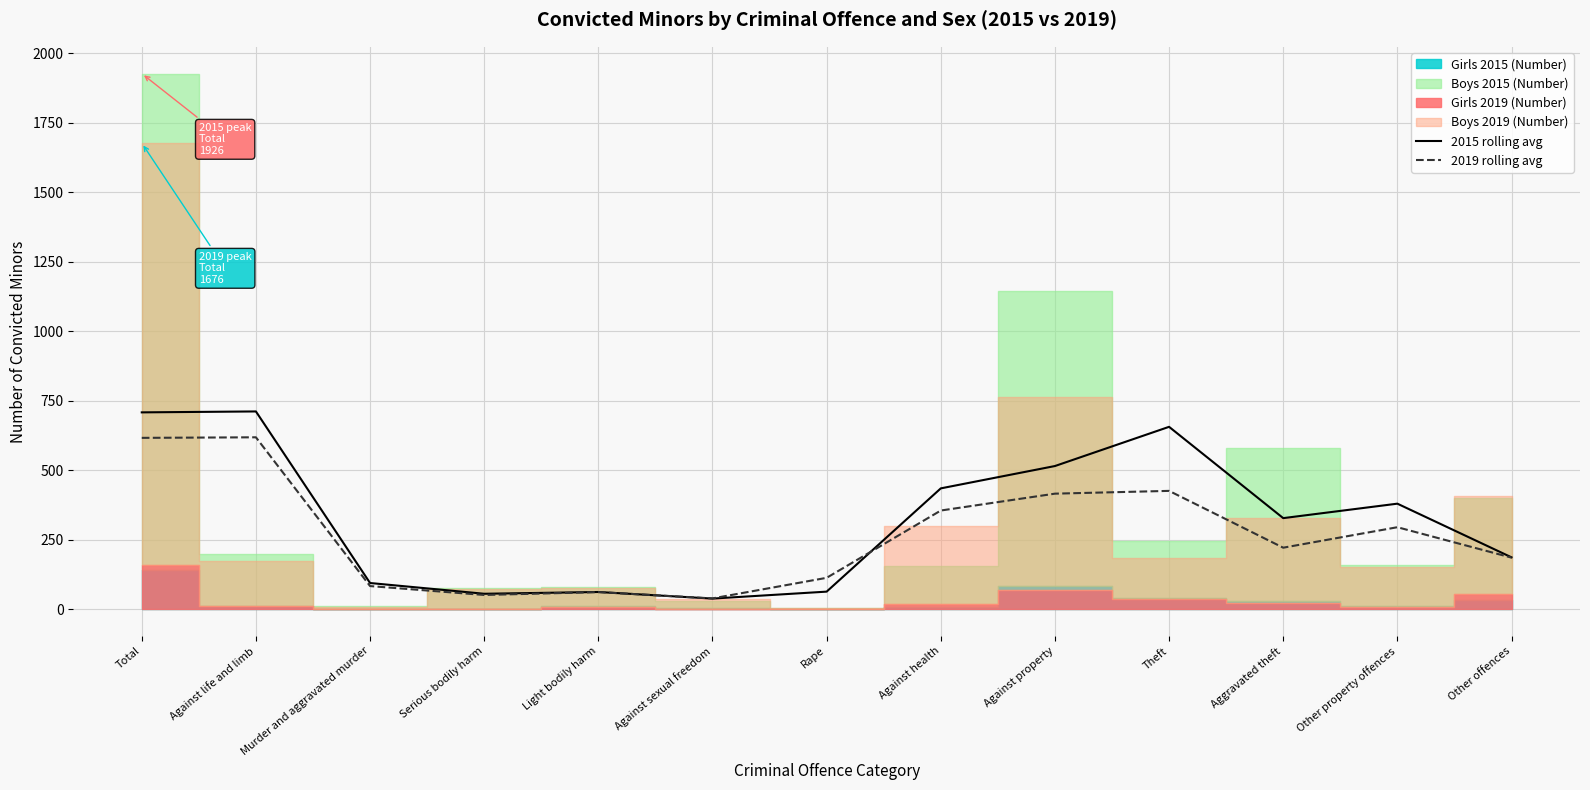

Count the number of categories in the chart.

13